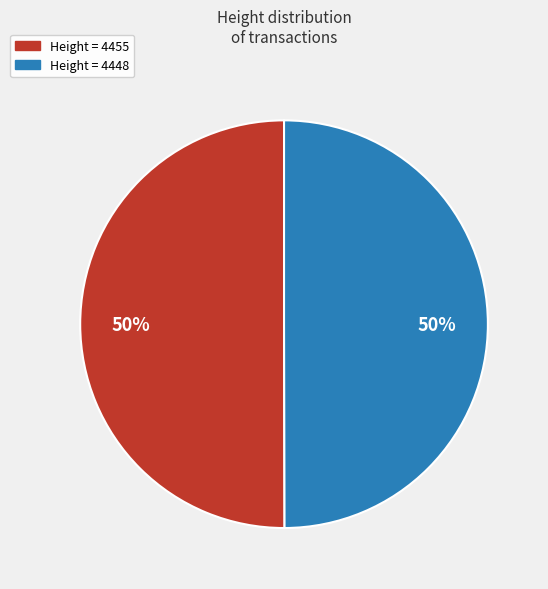

To the nearest percent, what is the average slice percentage?

50%